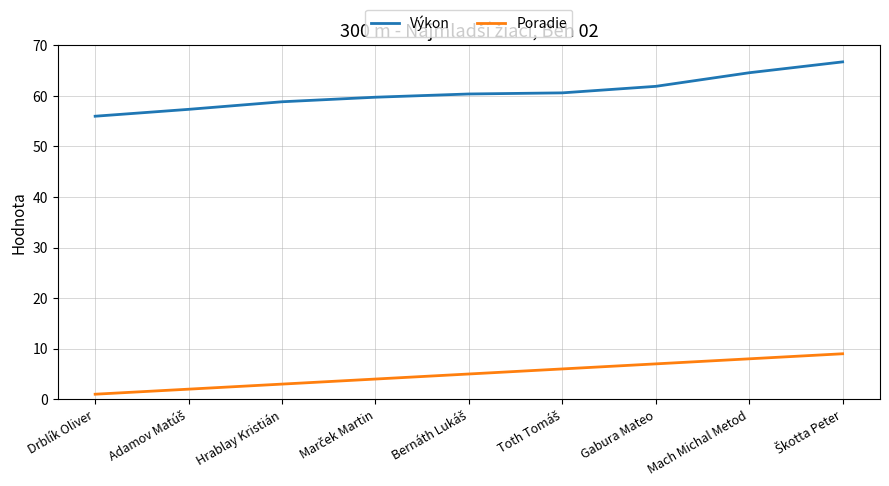

What position from the left is Mach Michal Metod?

8